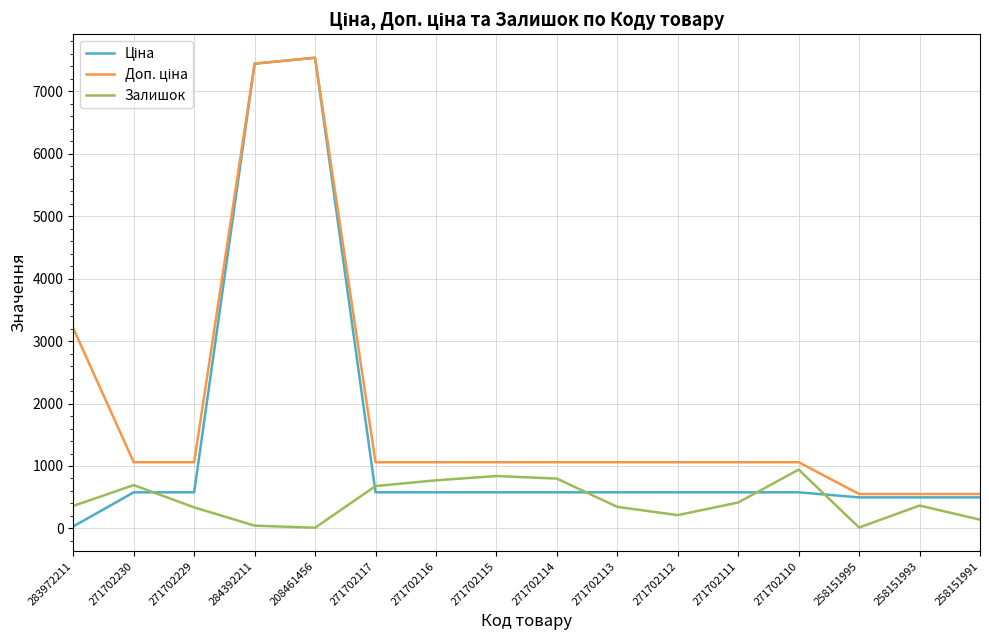

What is the difference between the highest and lowest values at 271702230?

481.9